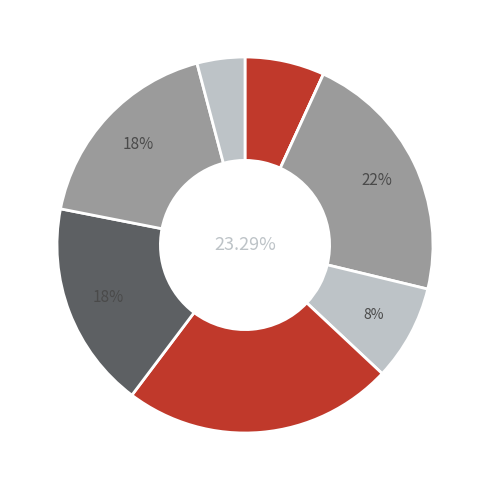

Approximately how many times larger is the value at 7 compared to 5?

0.8